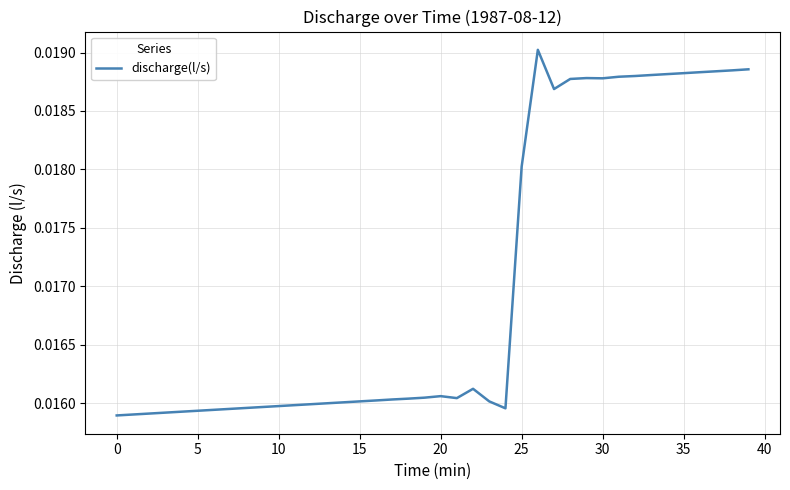

Does the chart have visible grid lines?

Yes